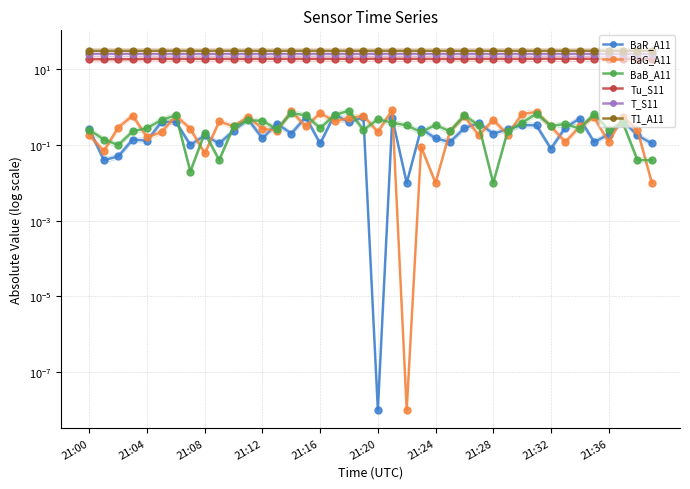

The BaB_A11 series shows 0.4 at 21:16. True or false?

False